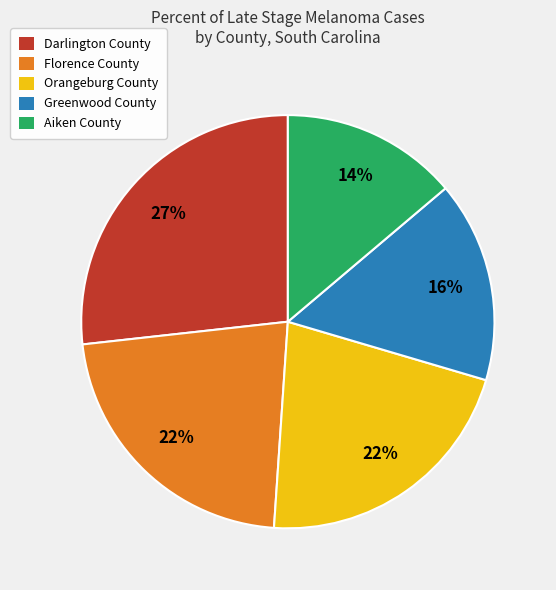

What is the ratio of the value at Darlington County to the value at Greenwood County?

1.7